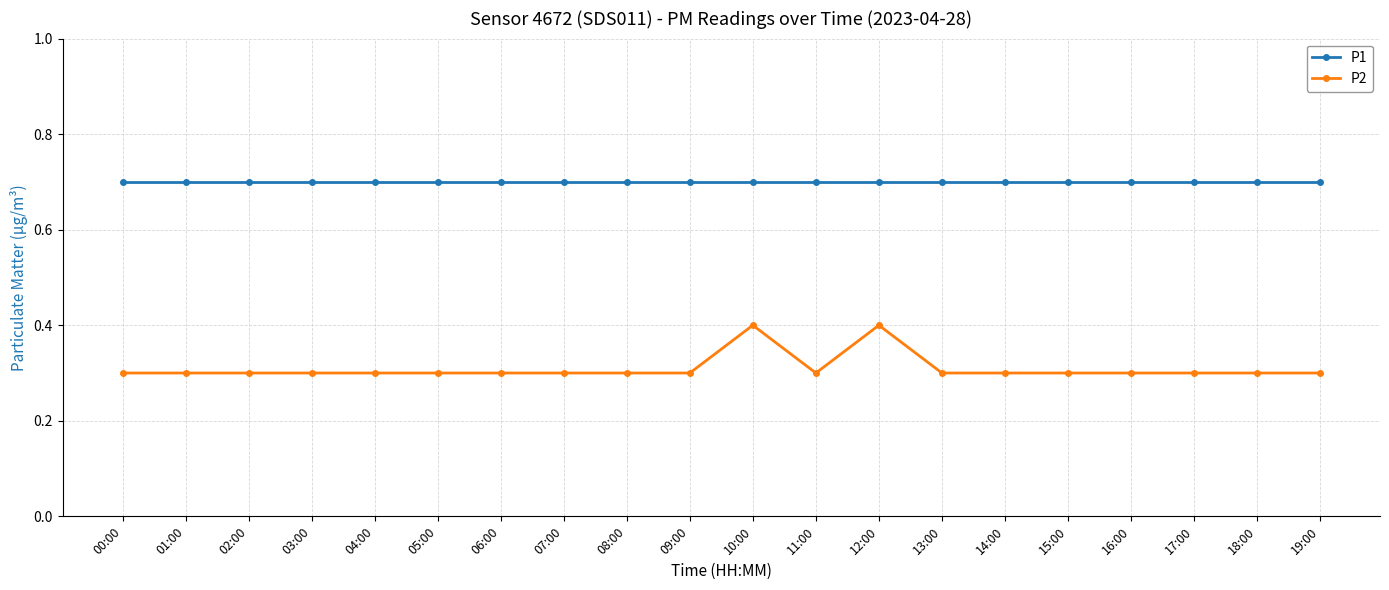

What is the spread (max minus min) of values at 06:00?

0.4